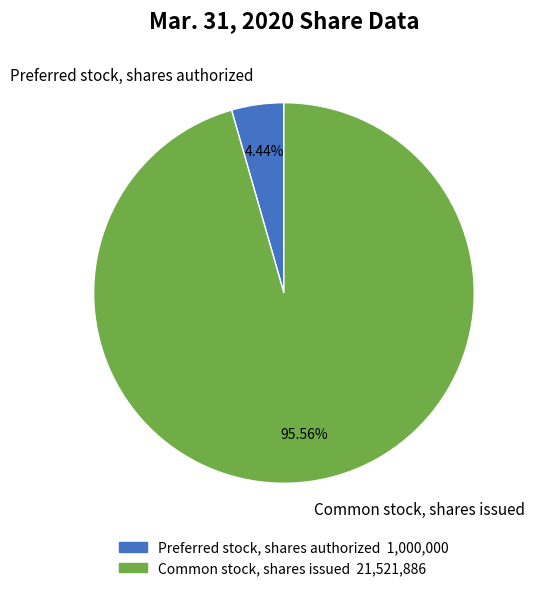

Does any single category account for the majority?

Yes